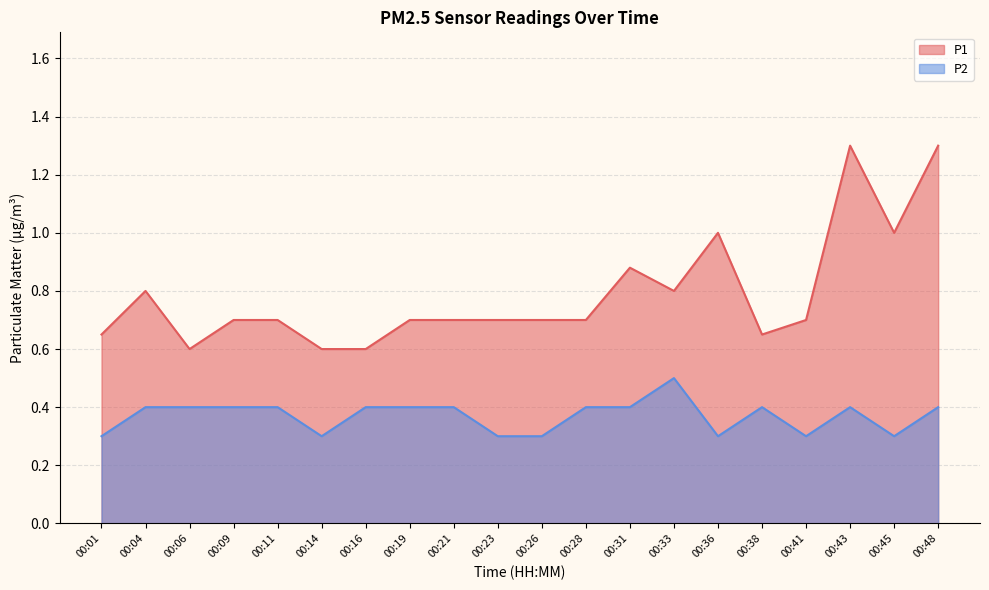

Which series has the largest total across all categories?

P1